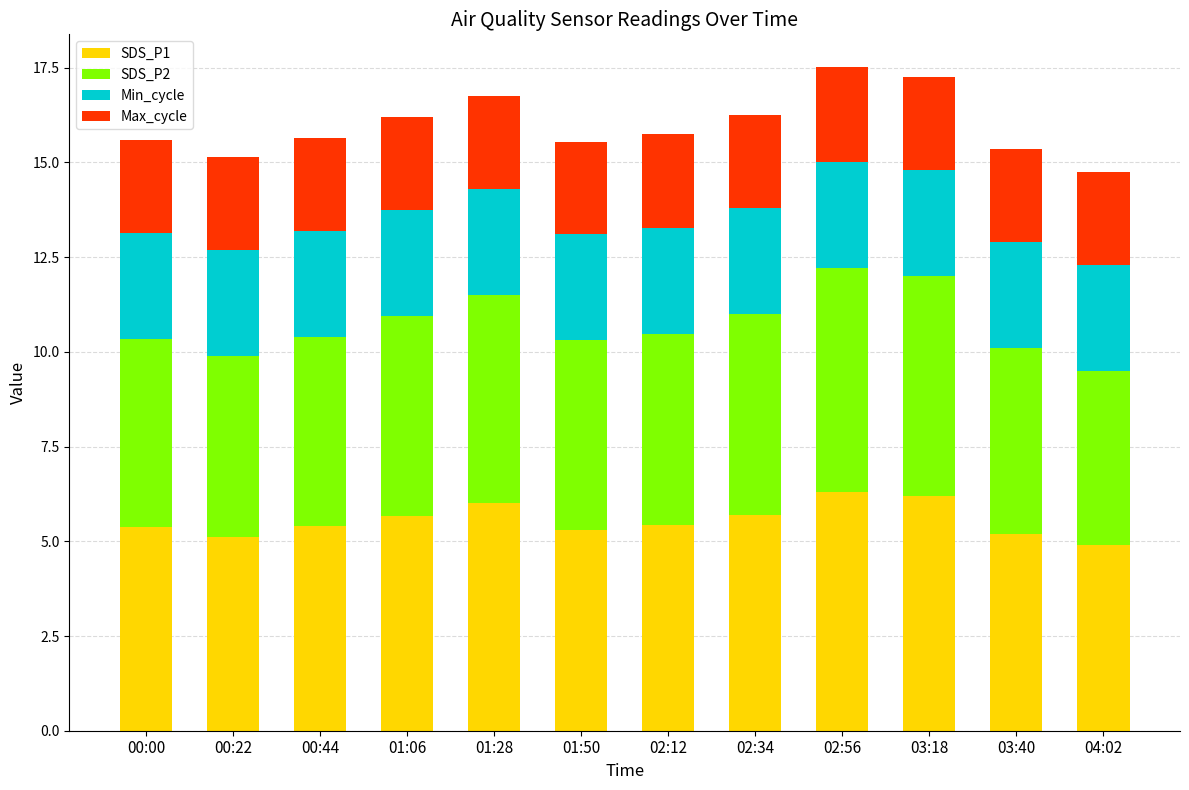

Does the chart contain any negative values?

No